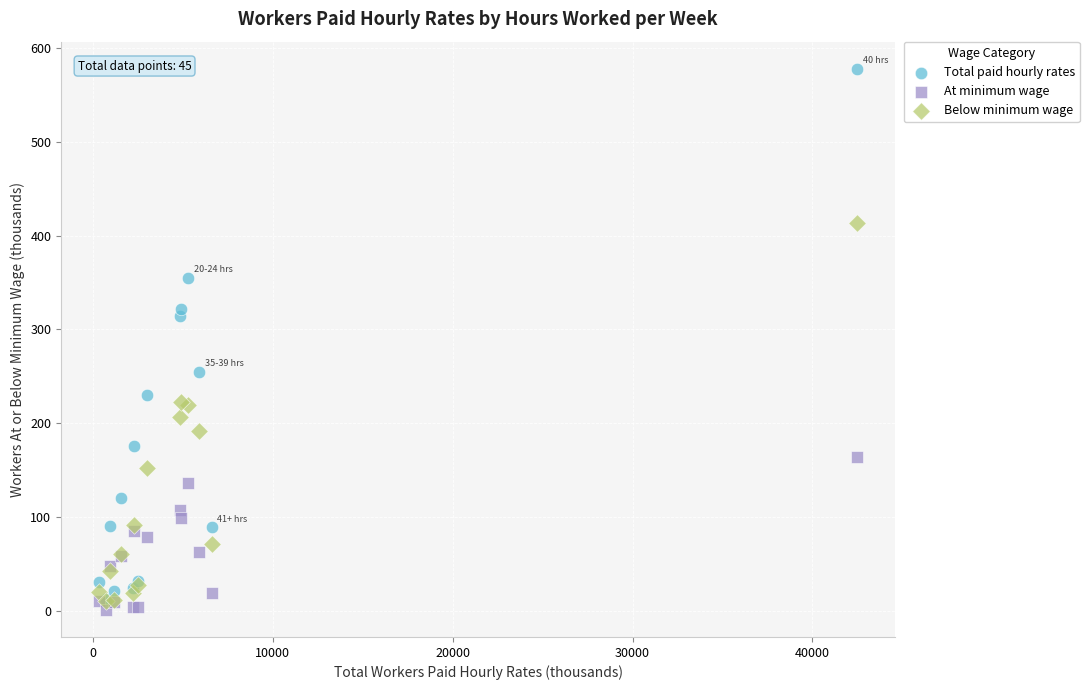

Across all series, what Y value is closest to 289?

314